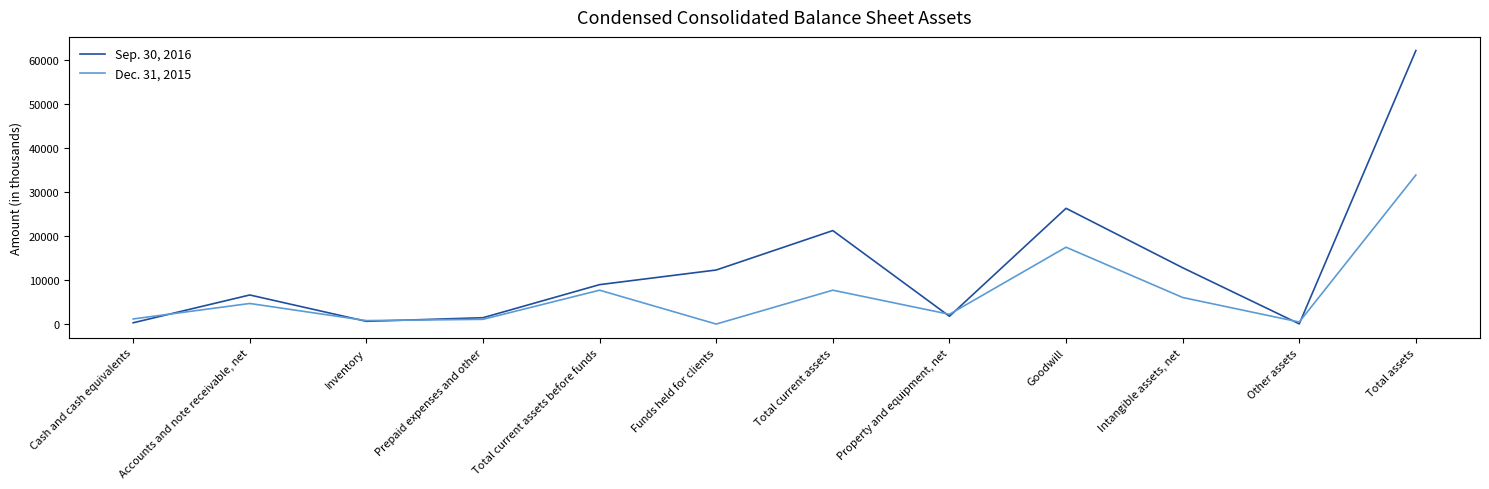

Rank the categories by Sep. 30, 2016 value from lowest to highest.

Other assets, Cash and cash equivalents, Inventory, Prepaid expenses and other, Property and equipment, net, Accounts and note receivable, net, Total current assets before funds, Funds held for clients, Intangible assets, net, Total current assets, Goodwill, Total assets